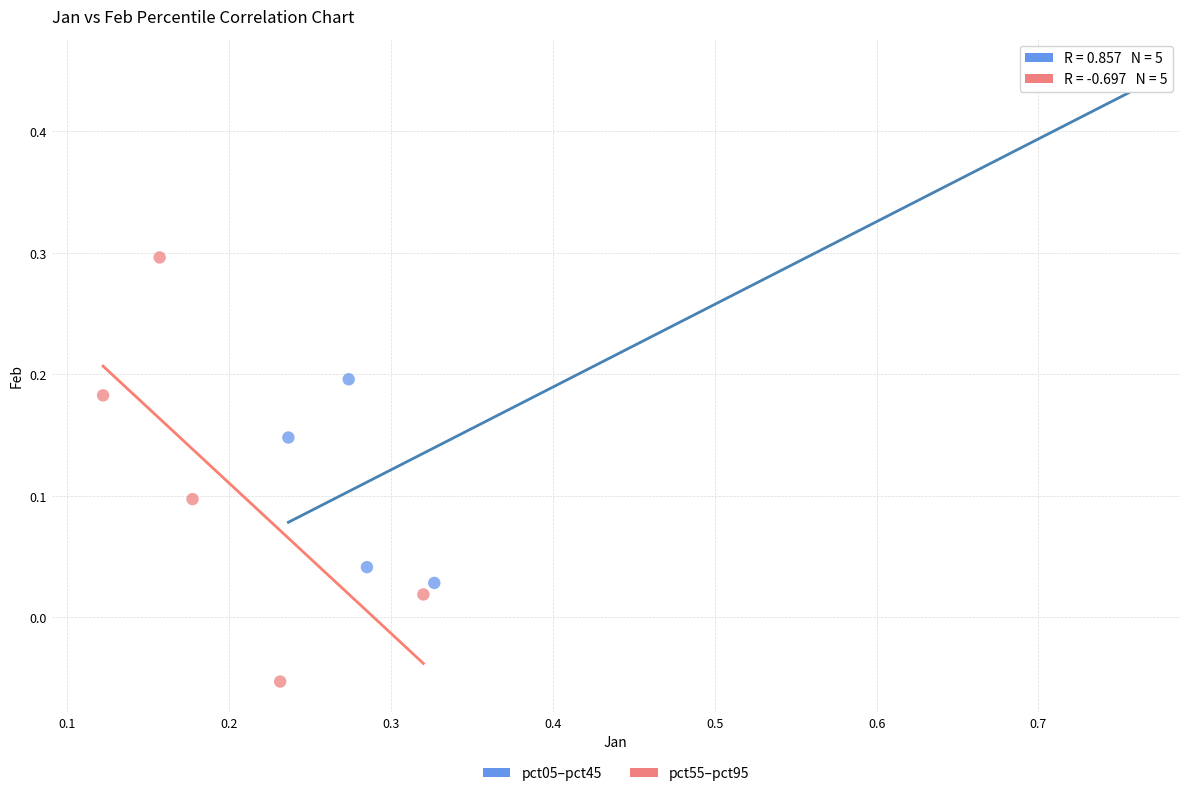

What are all the series names shown in the legend?

pct05–pct45, pct55–pct95